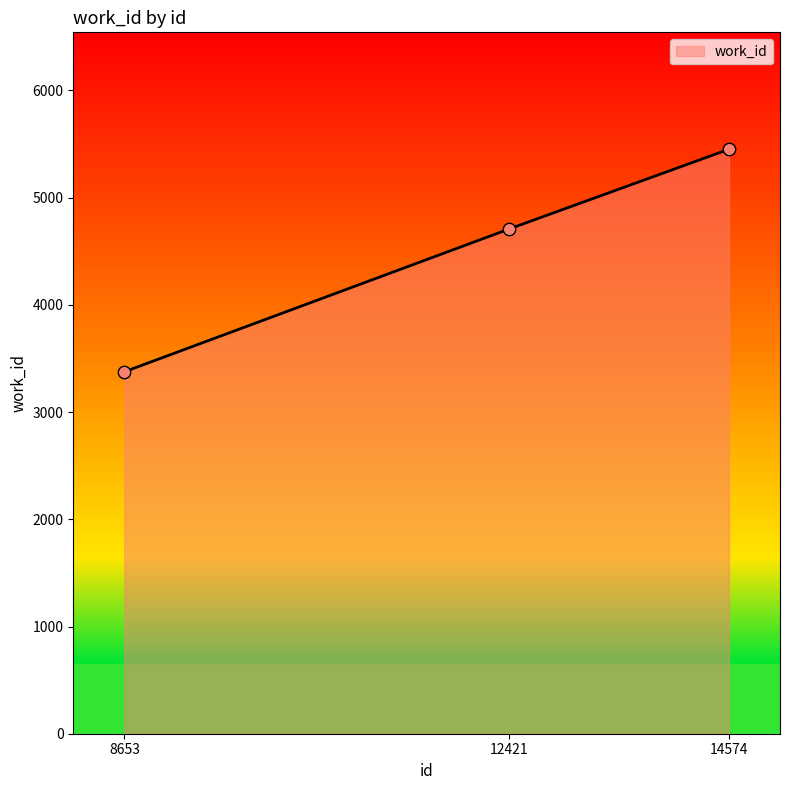

Approximately how many times larger is the value at 12421 compared to 14574?

0.9